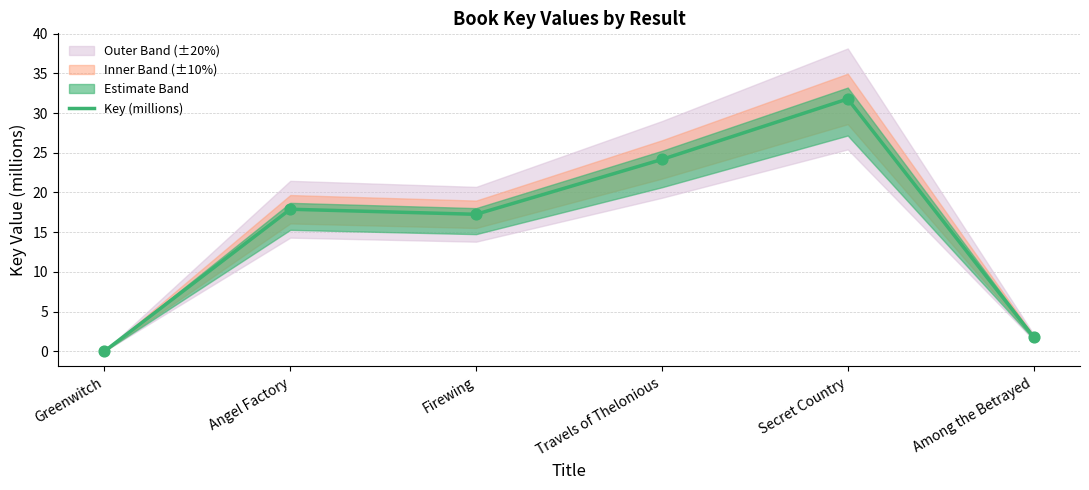

Which has a higher value, Travels of Thelonious or Firewing?

Travels of Thelonious